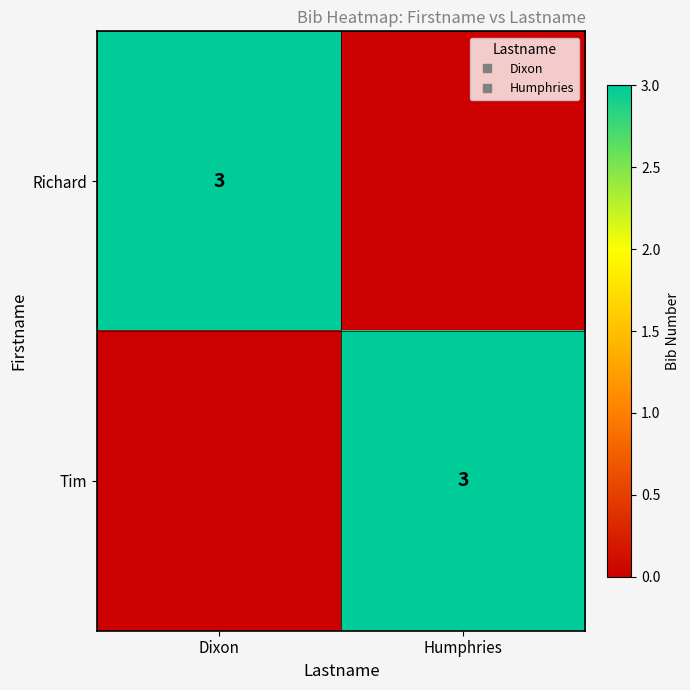

What is the difference between the highest and lowest values at Dixon?

3